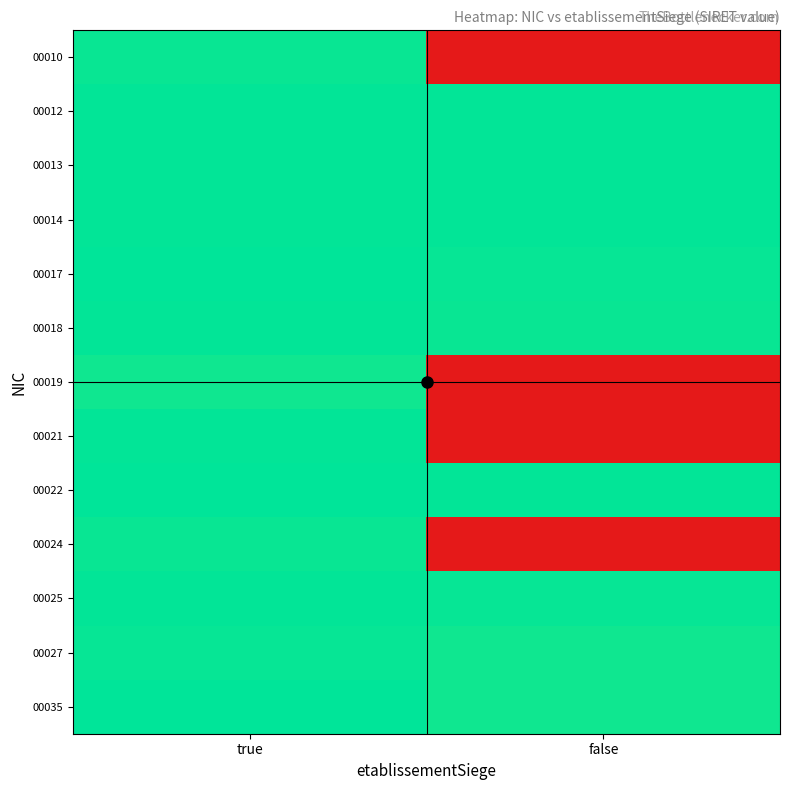

Between true and false, which is larger?

true